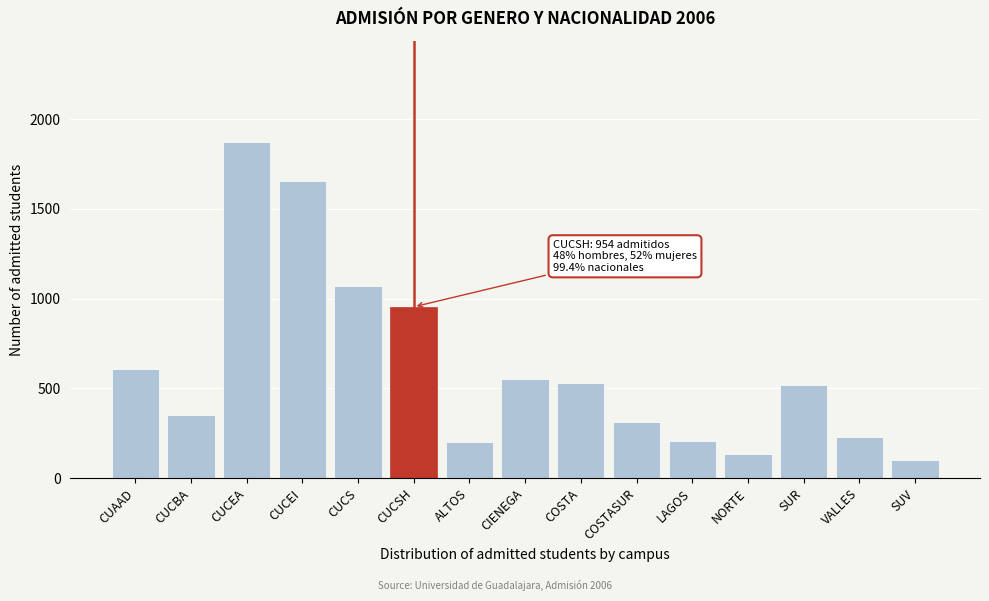

What is the sum of all values?

9303